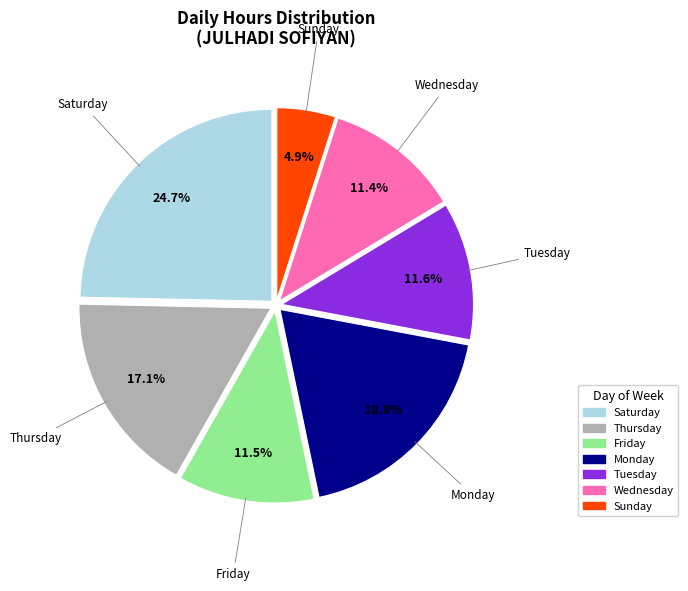

How many slices are in this pie chart?

7